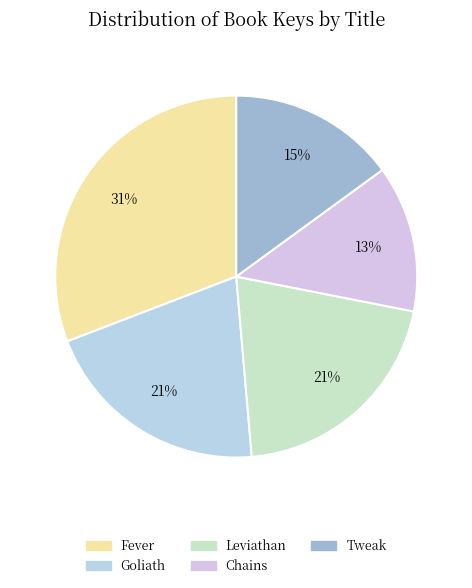

Between Fever and Chains, which is larger?

Fever